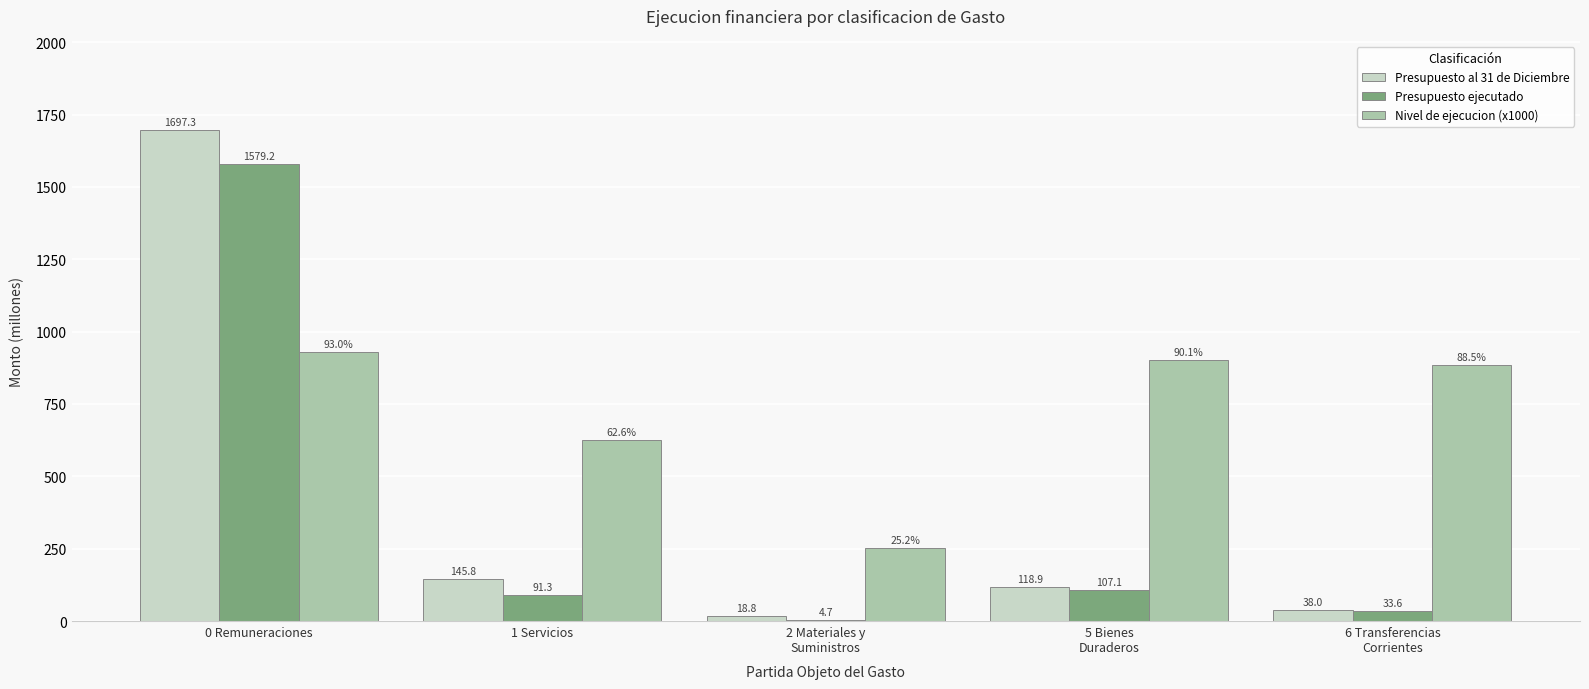

Which category has the highest value in the Presupuesto al 31 de Diciembre series?

0 Remuneraciones